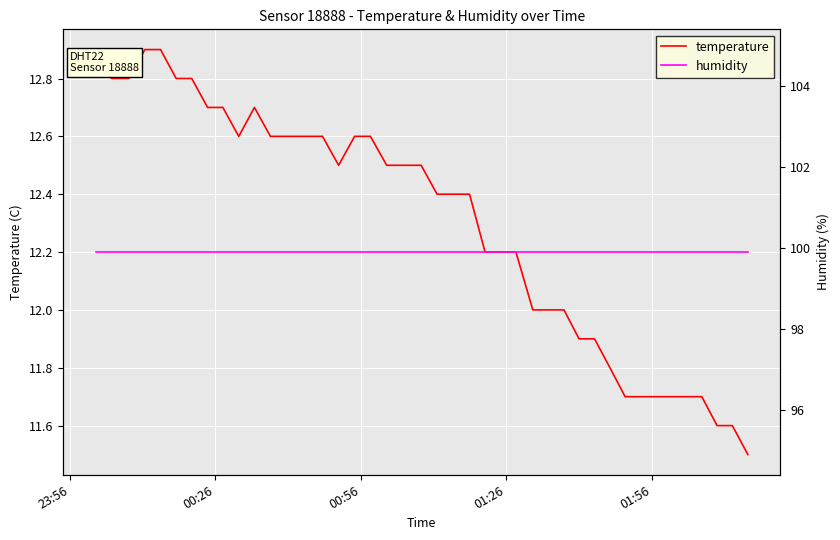

What is the maximum value for temperature?

12.9